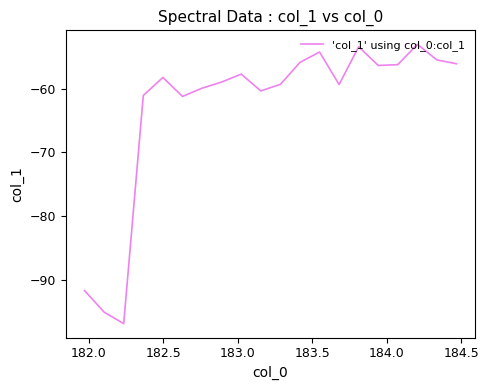

What is the difference between the maximum and minimum values?

43.9